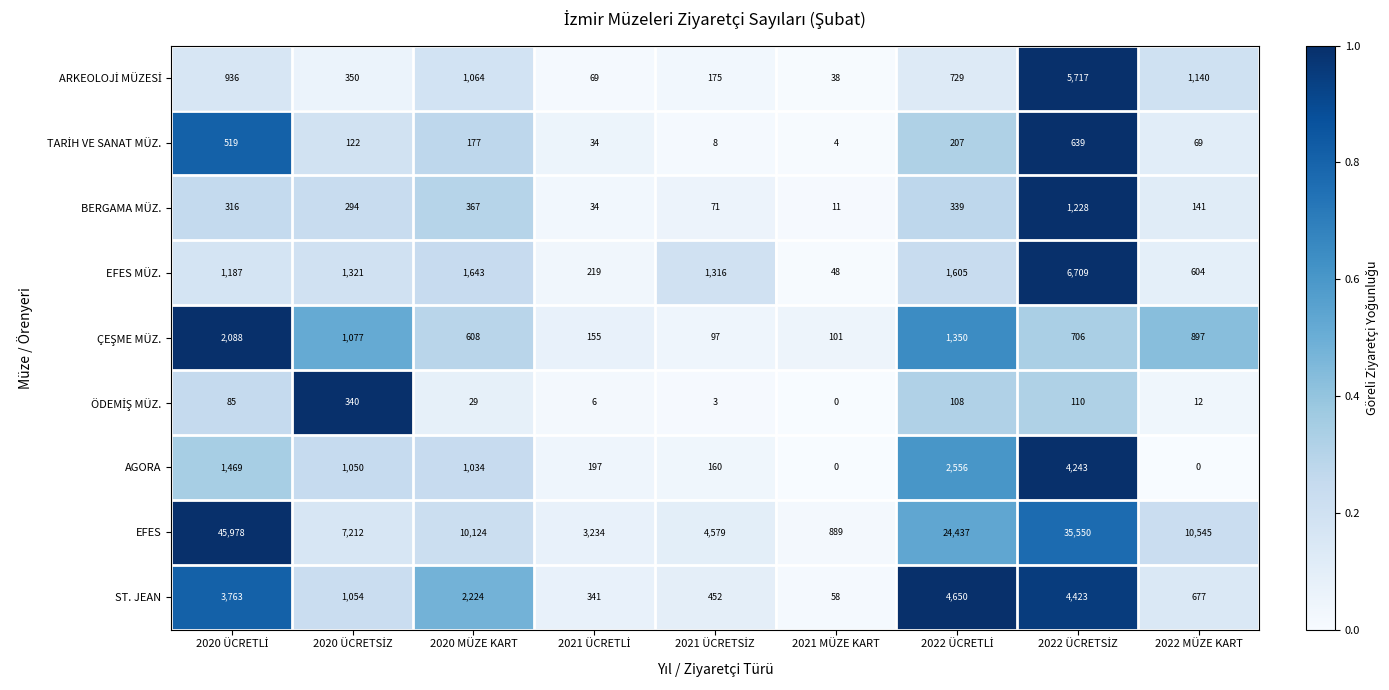

Which series has the widest spread of values?

EFES